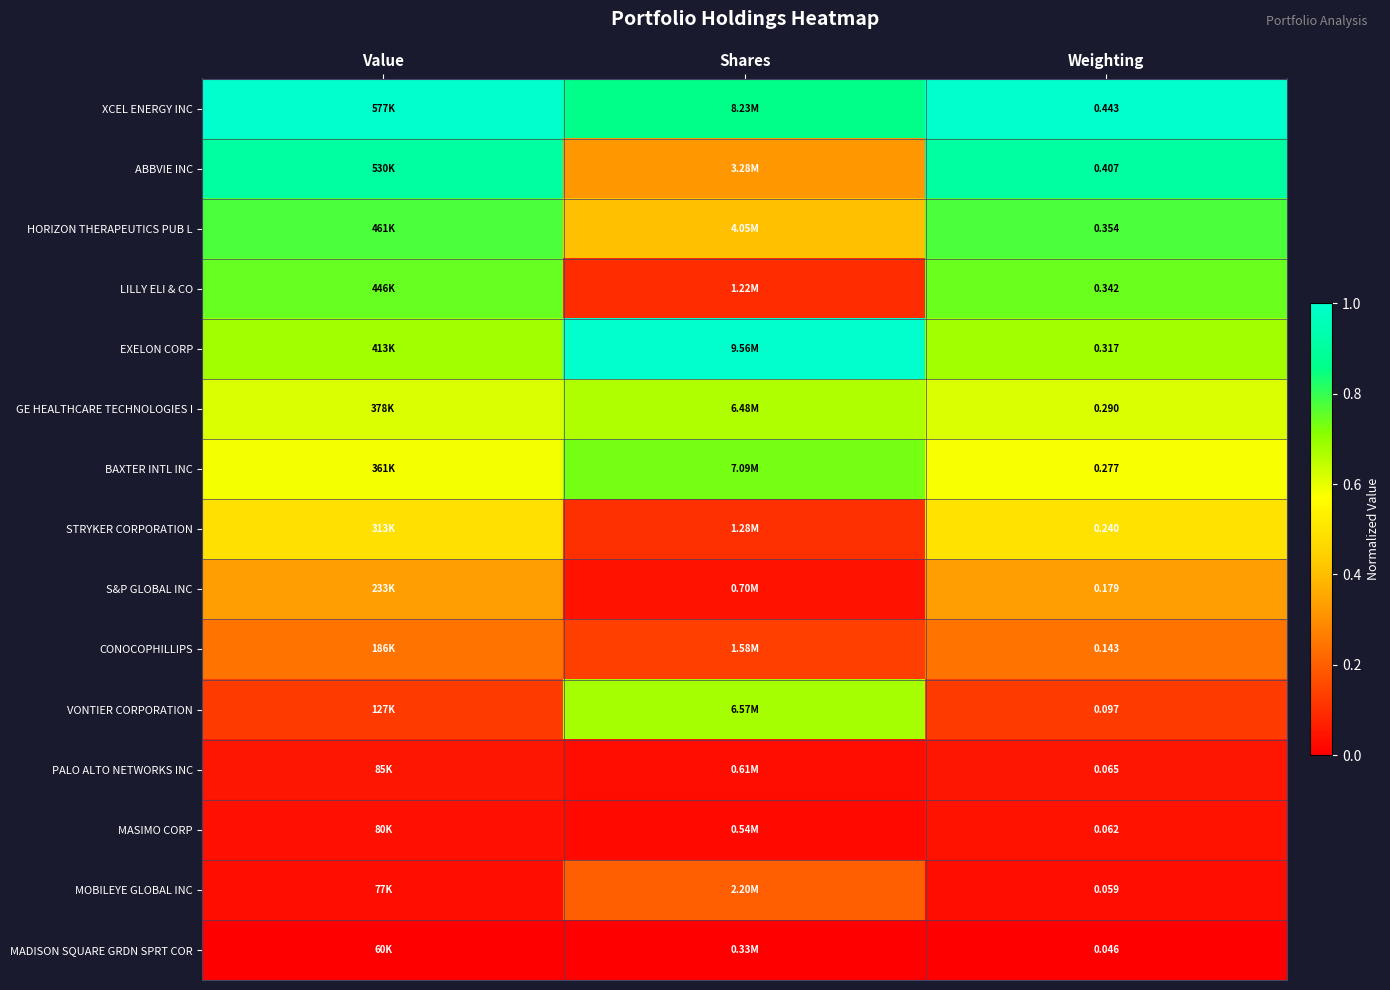

Count the CONOCOPHILLIPS values in the range 0 to 1.

3